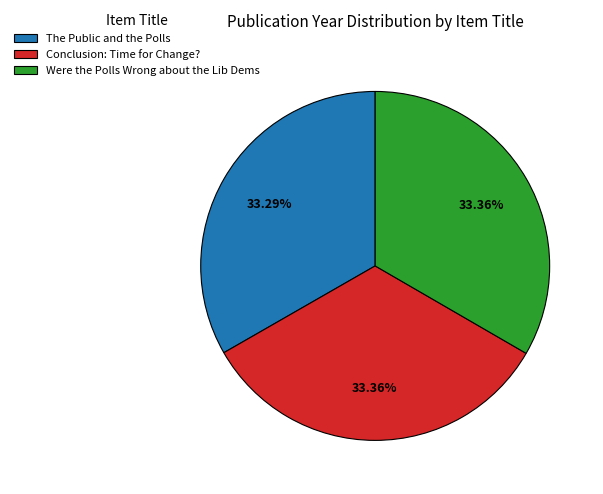

Does any single category account for the majority?

No